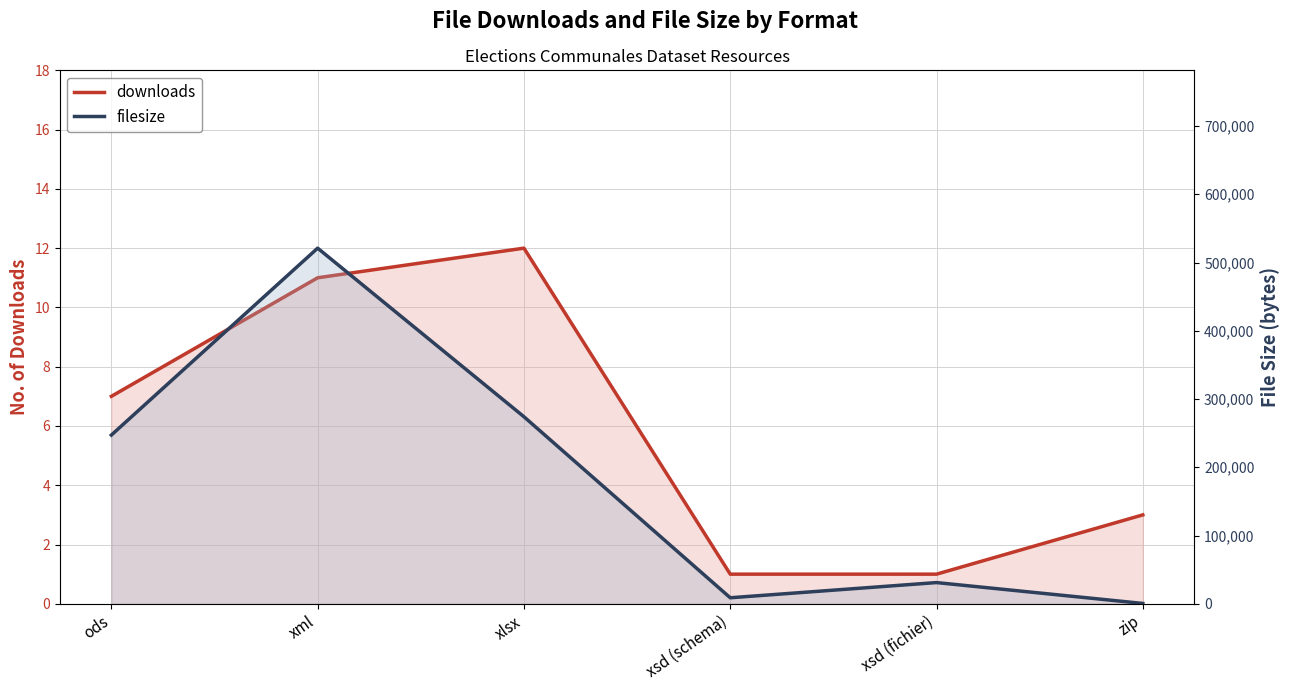

What is the highest value of the filesize series?

521057